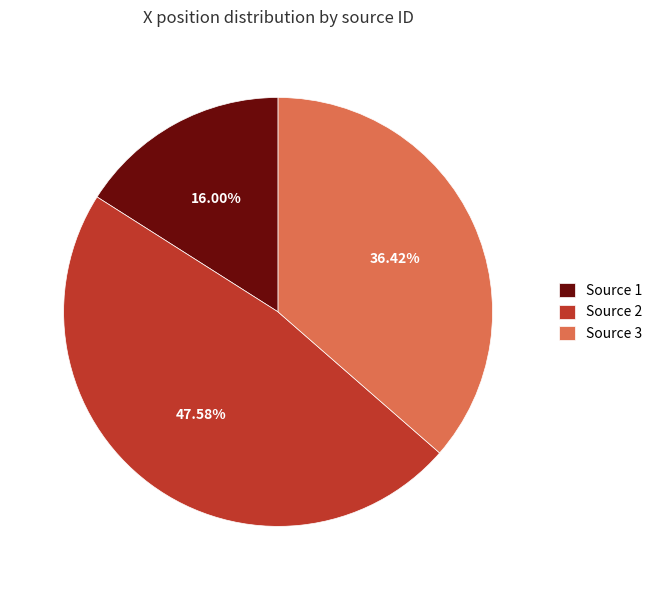

What is the smallest slice in the pie chart?

Source 1